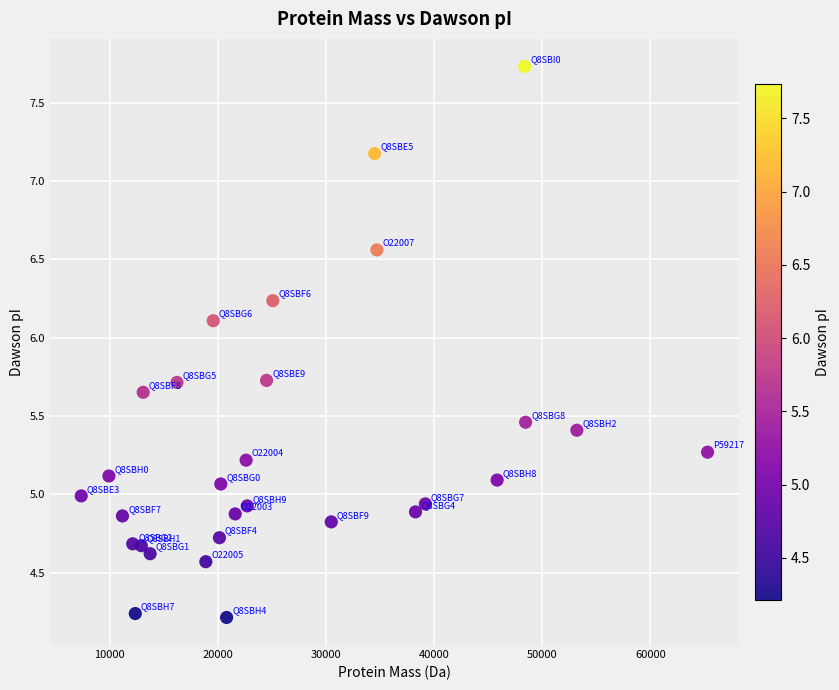

What is the range of Y values (max minus min)?

3.5